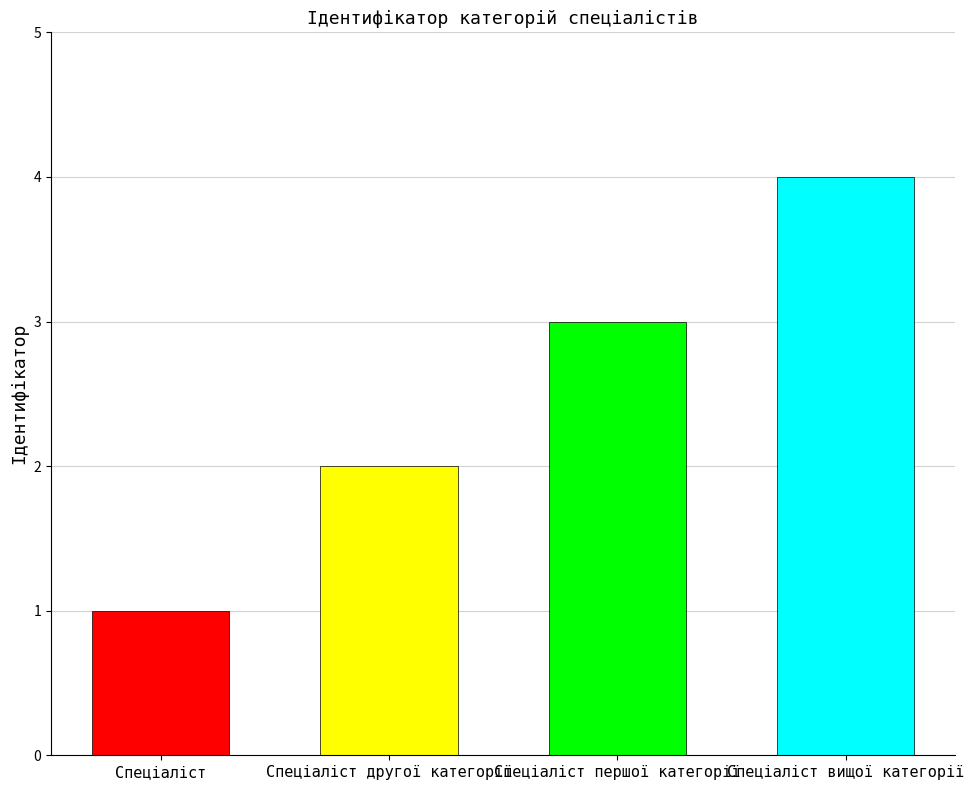

What is the sum of the values at Спеціаліст вищої категорії and Спеціаліст?

5